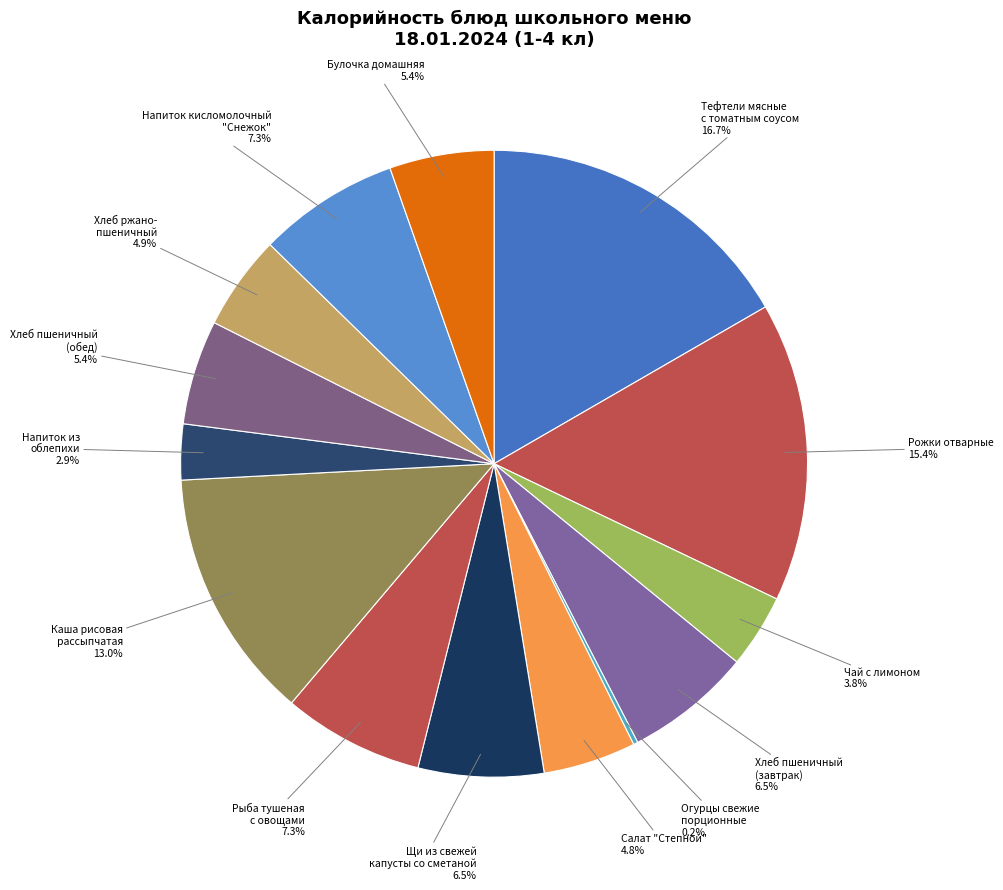

Which category has the biggest portion of the pie?

Тефтели мясные с томатным соусом